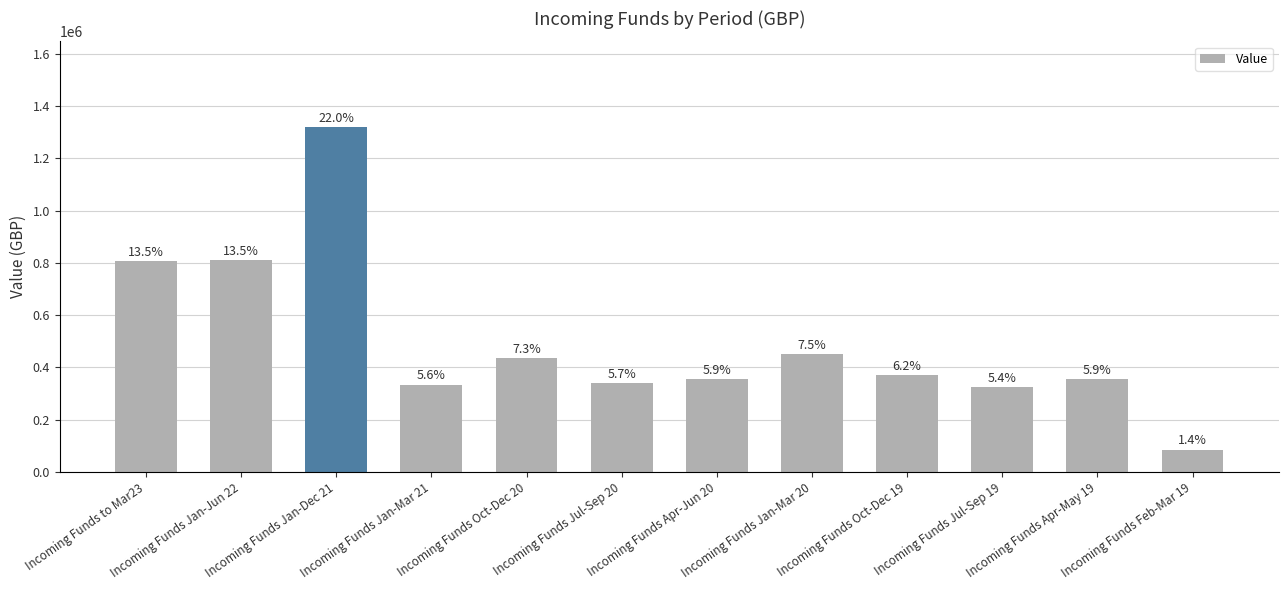

What position from the left is Incoming Funds Jan-Mar 21?

4